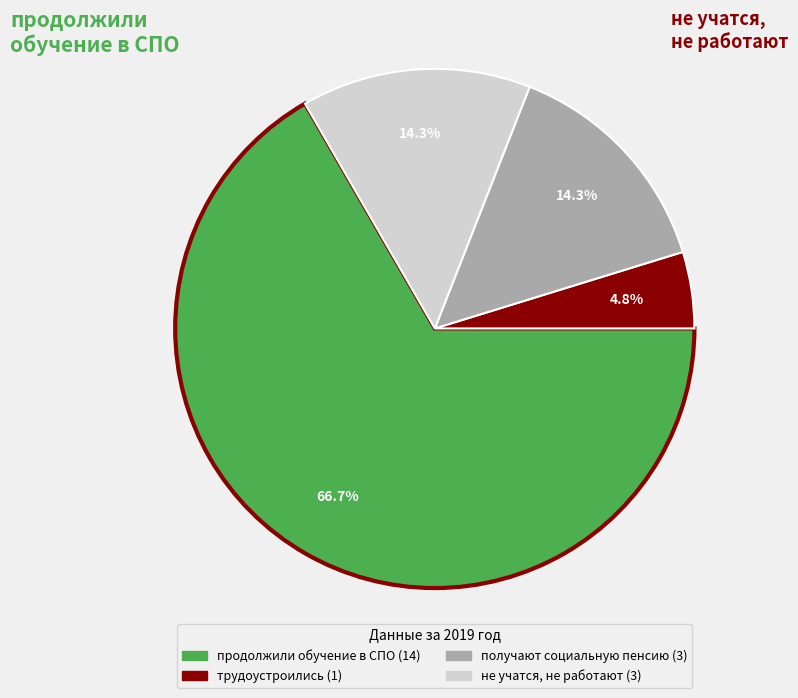

Does продолжили обучение в СПО account for over 50% of the chart?

Yes